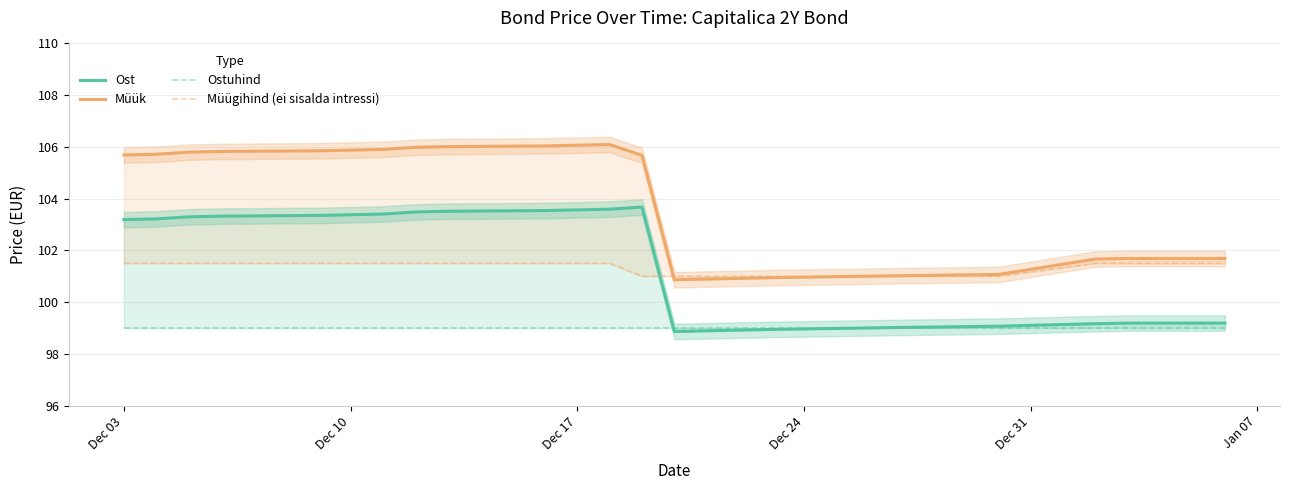

How many values in the Ost series are below 103?

7